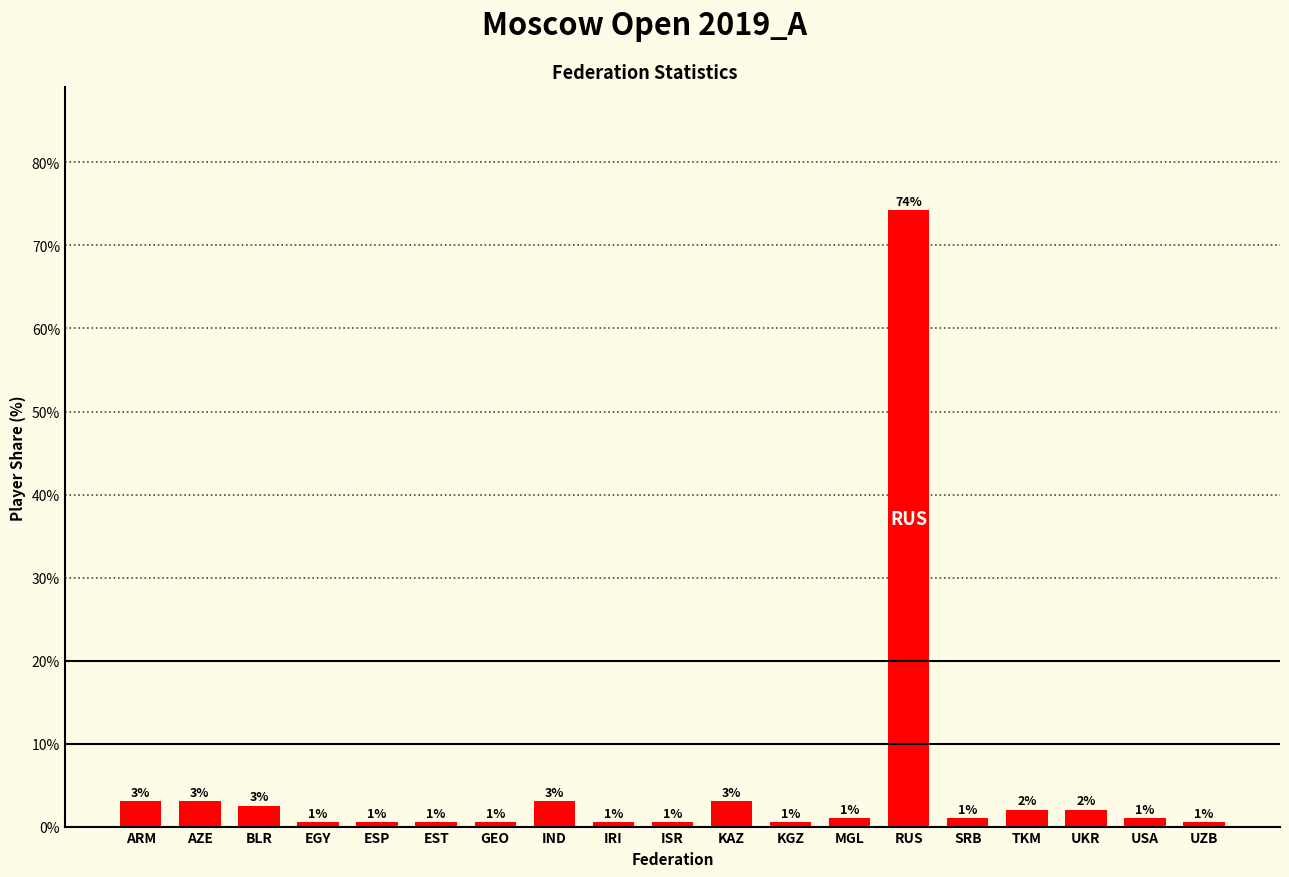

Read the value at KAZ.

3.0